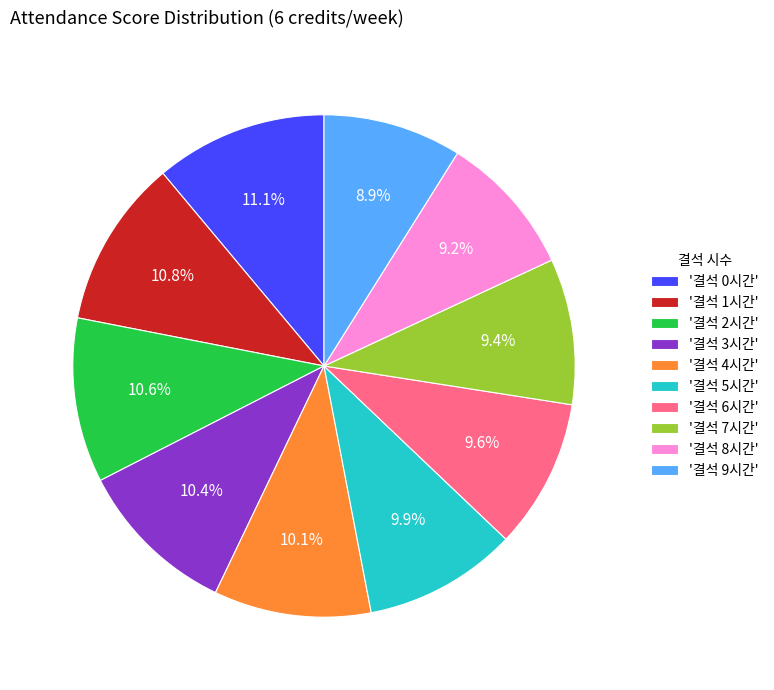

Is '결석 1시간' the majority of the pie?

No